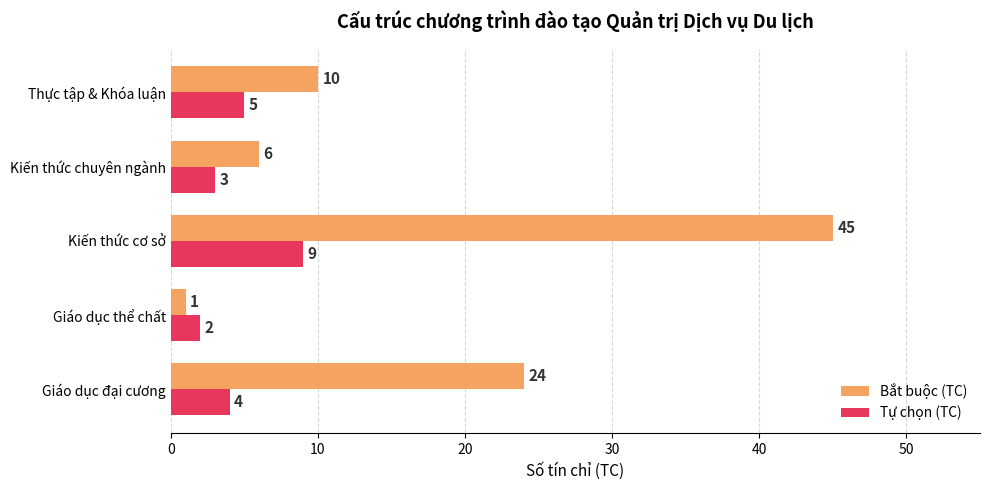

Which series changed the most between Giáo dục đại cương and Thực tập & Khóa luận?

Bắt buộc (TC)